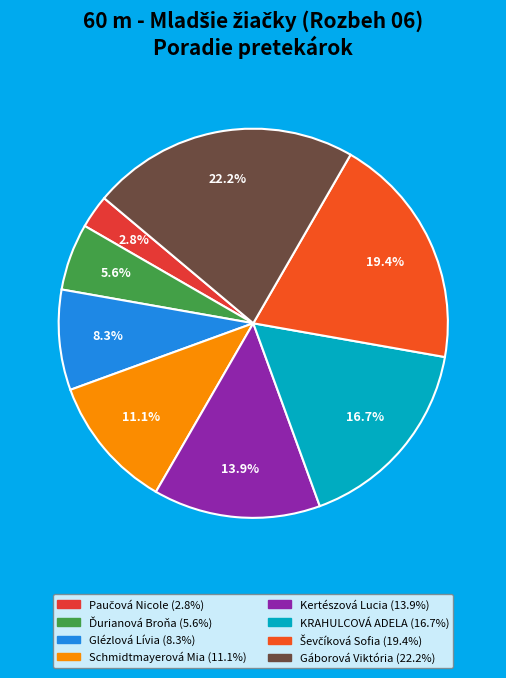

Count the number of slices in the pie.

8